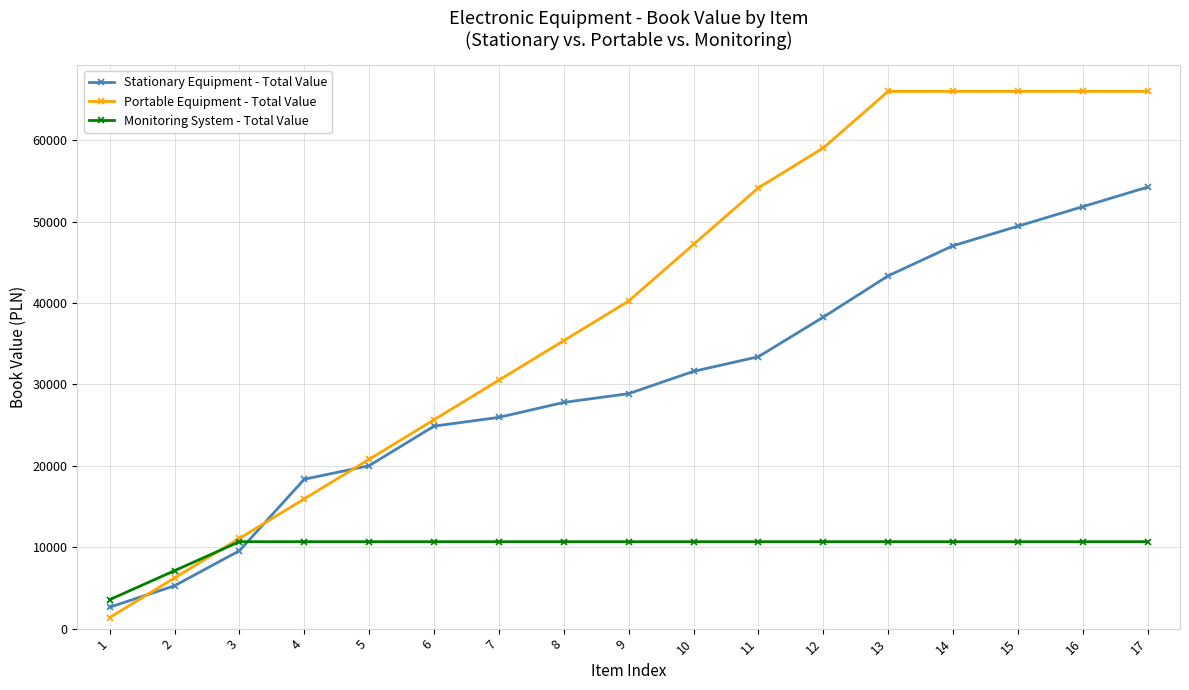

Count the number of categories in the chart.

17